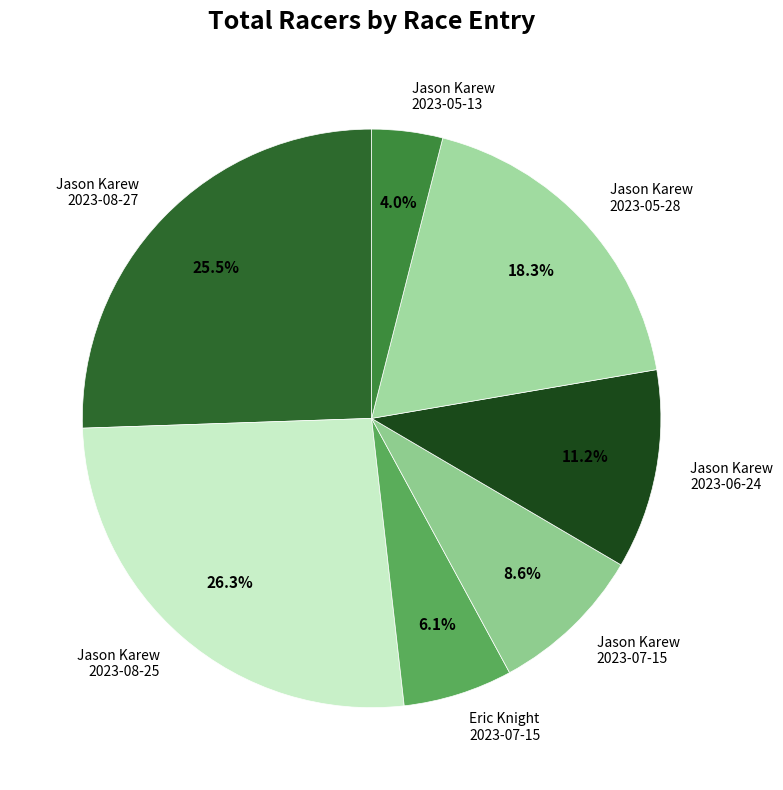

Between Eric Knight 2023-07-15 and Jason Karew 2023-07-15, which is larger?

Jason Karew 2023-07-15